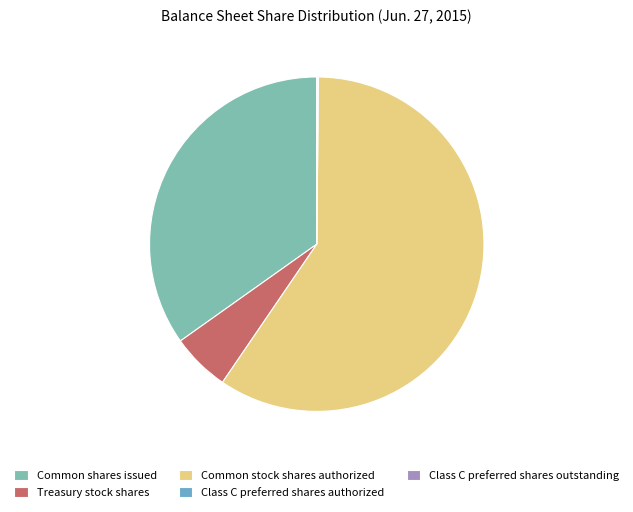

Is there a majority slice in this chart?

Yes